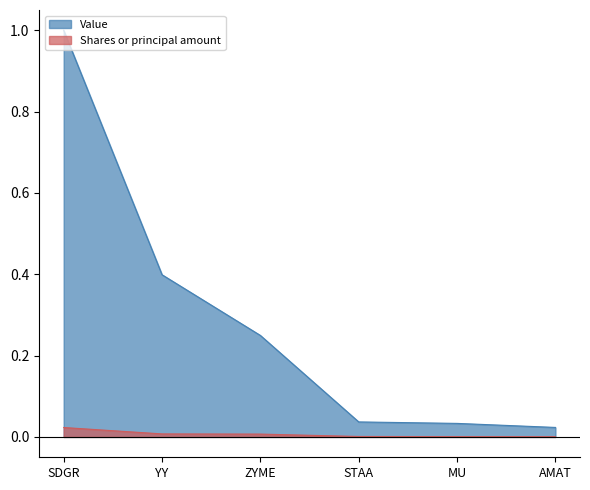

What is the maximum value shown in the chart?

1.0